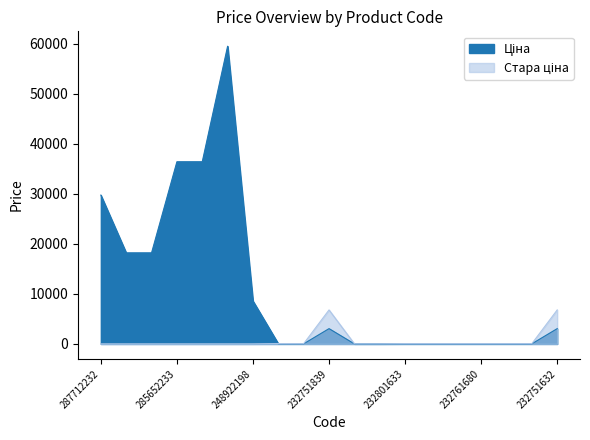

How many lines are shown in the chart?

2